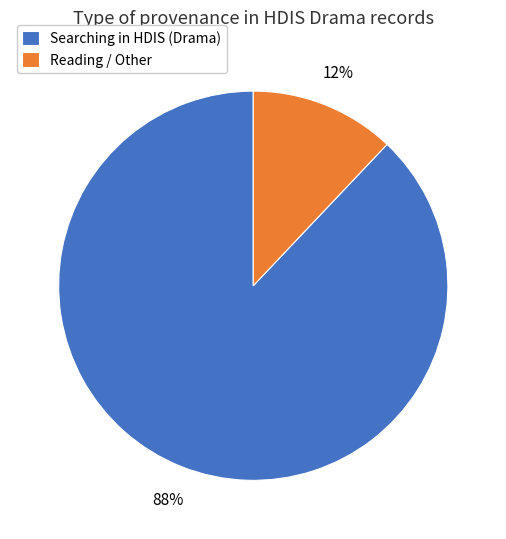

Which slice is the smallest?

Reading / Other